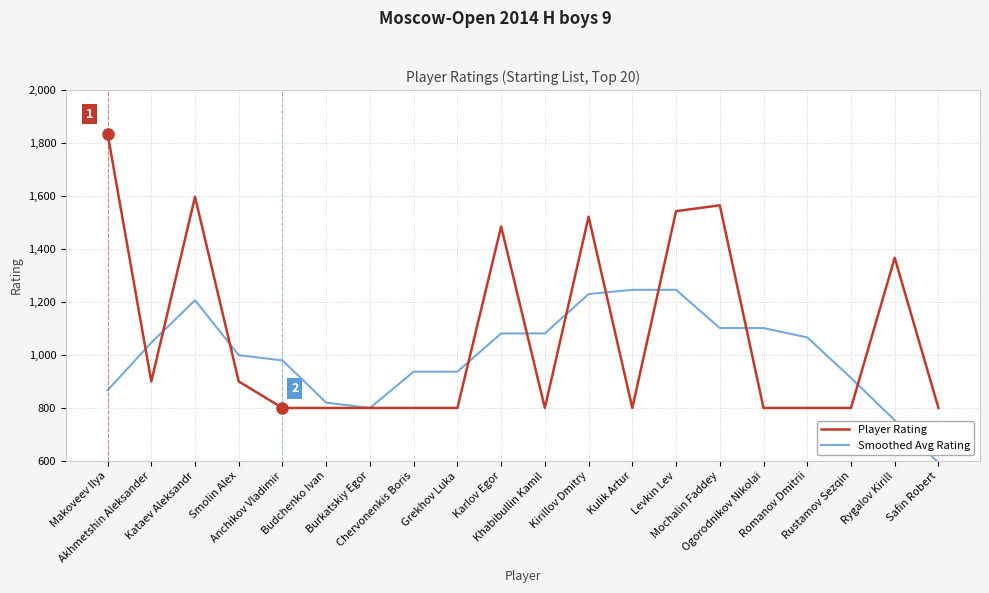

Which series has the largest total across all categories?

Player Rating